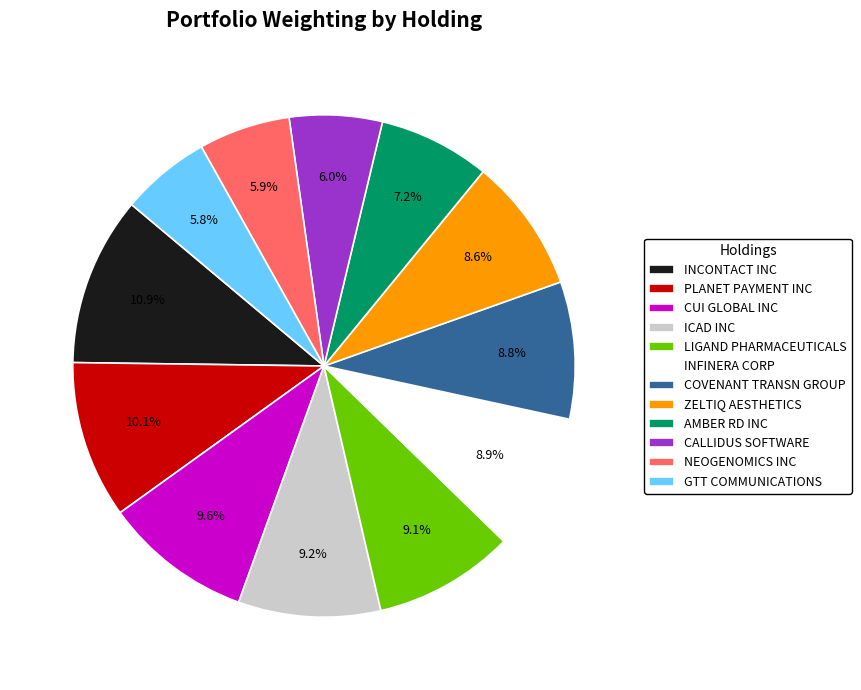

Does ICAD INC represent more than half of the total?

No